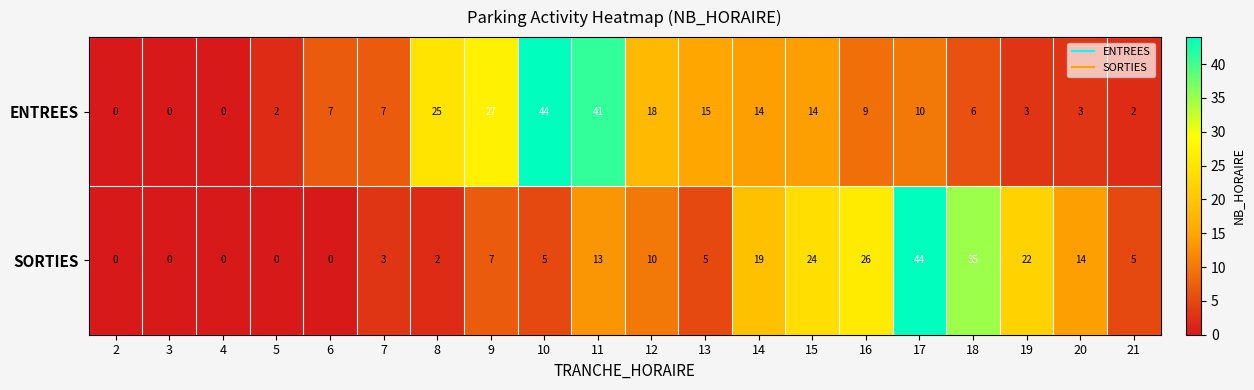

What is the spread (max minus min) of values at 5?

2